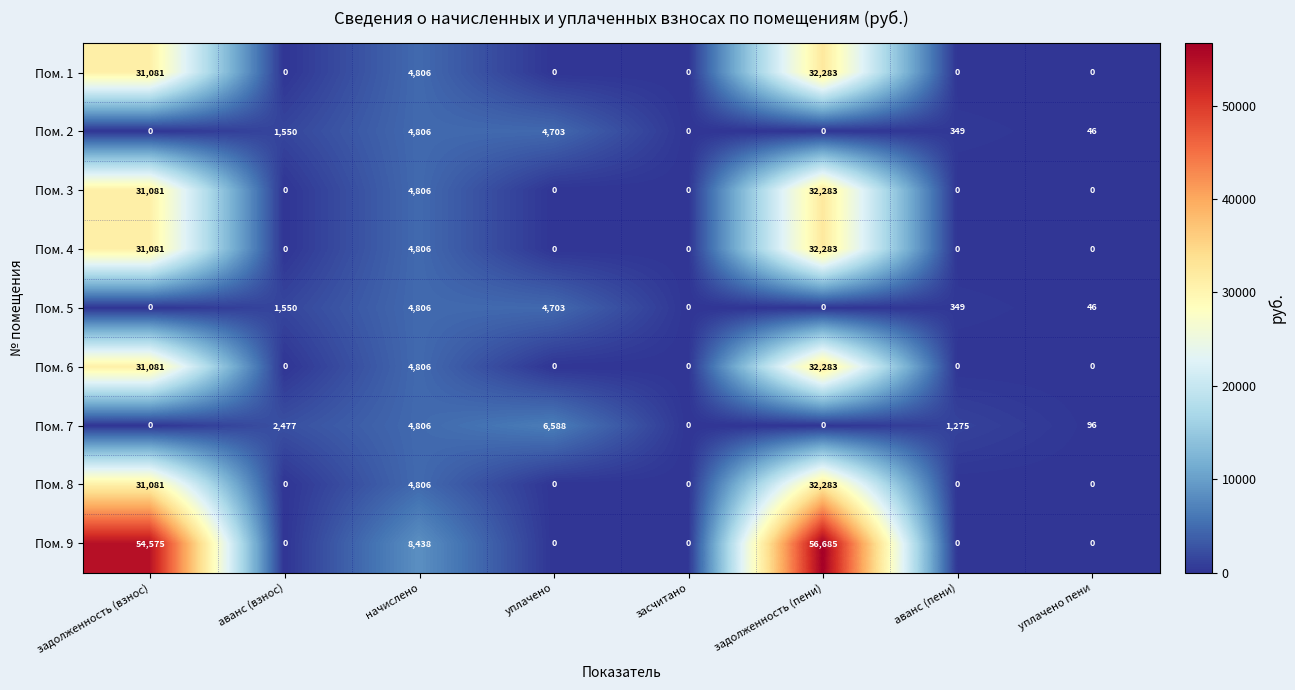

What is the greatest value displayed?

56685